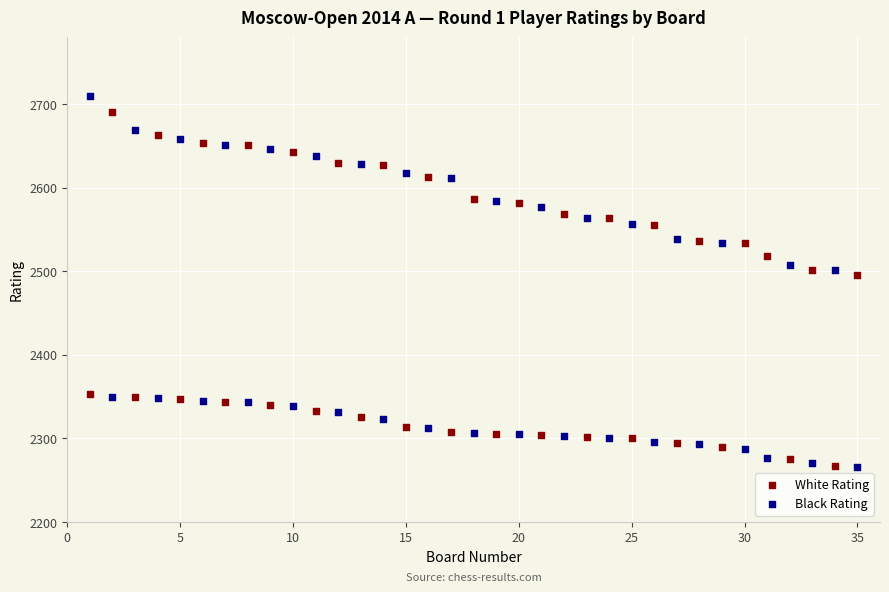

Which series reaches the maximum Y coordinate?

Black Rating